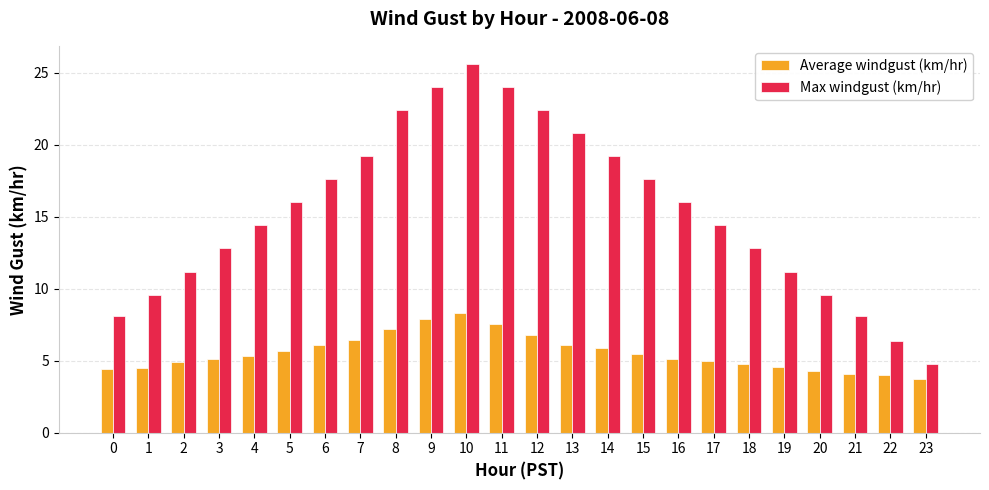

What is the value of the Max windgust (km/hr) bar at the 20th from the left?

11.2